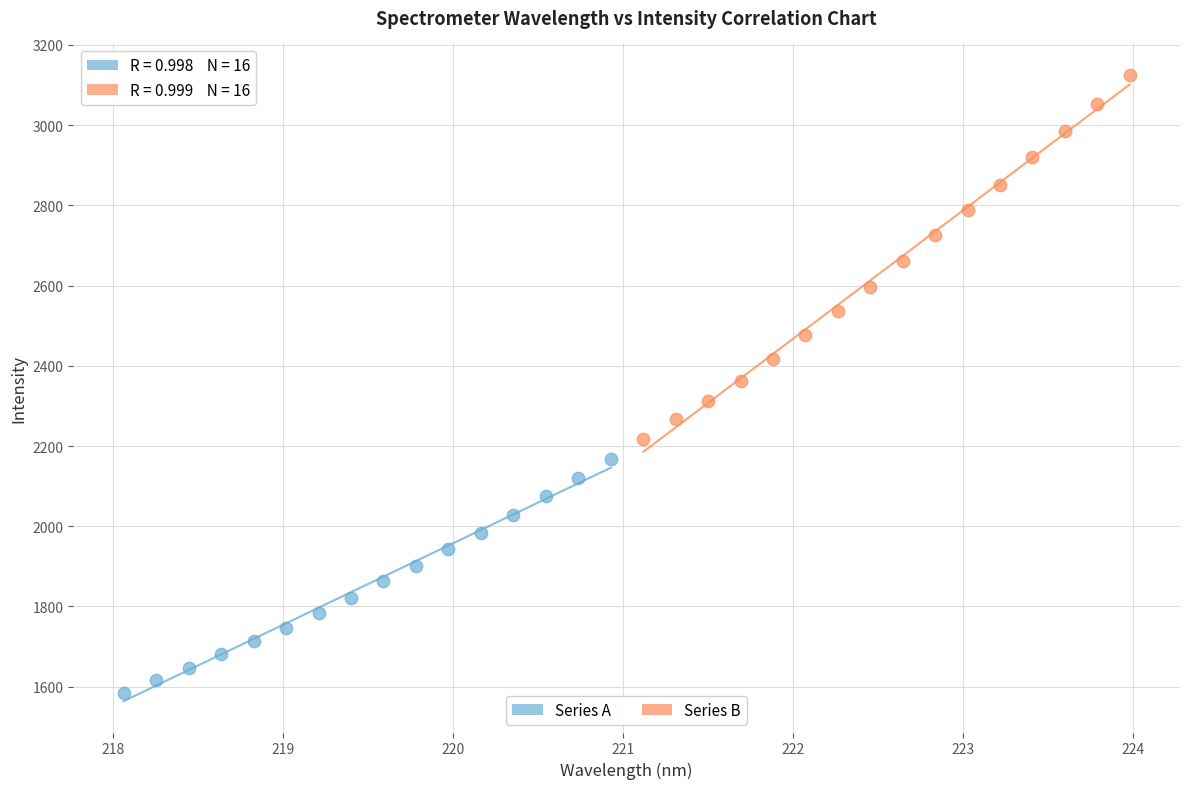

Which series has the largest Y range (max minus min)?

Series B